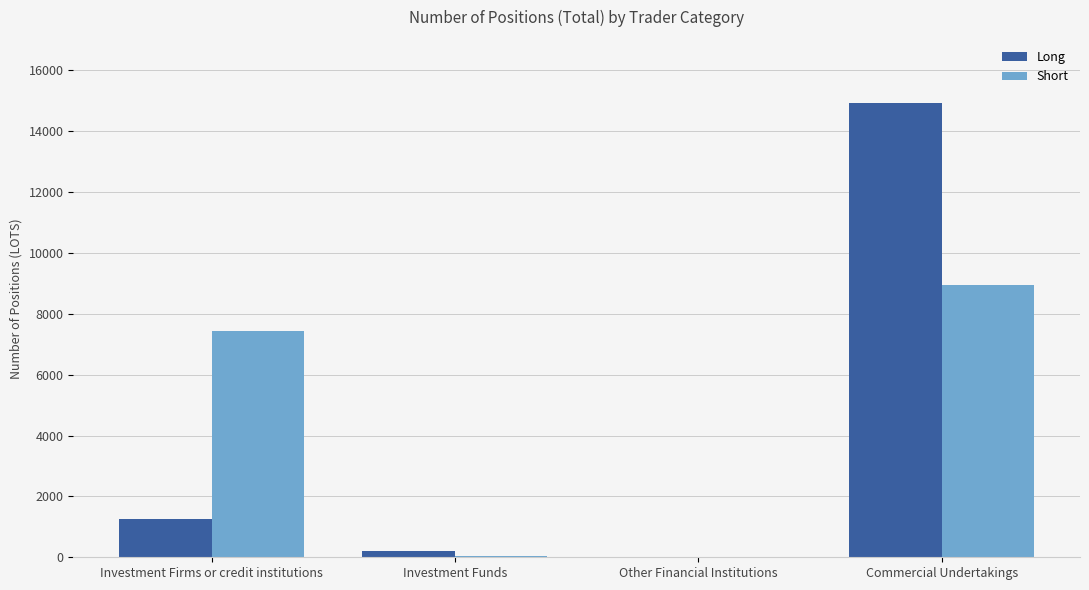

The value of Short at Commercial Undertakings is 13539.7. True or false?

False